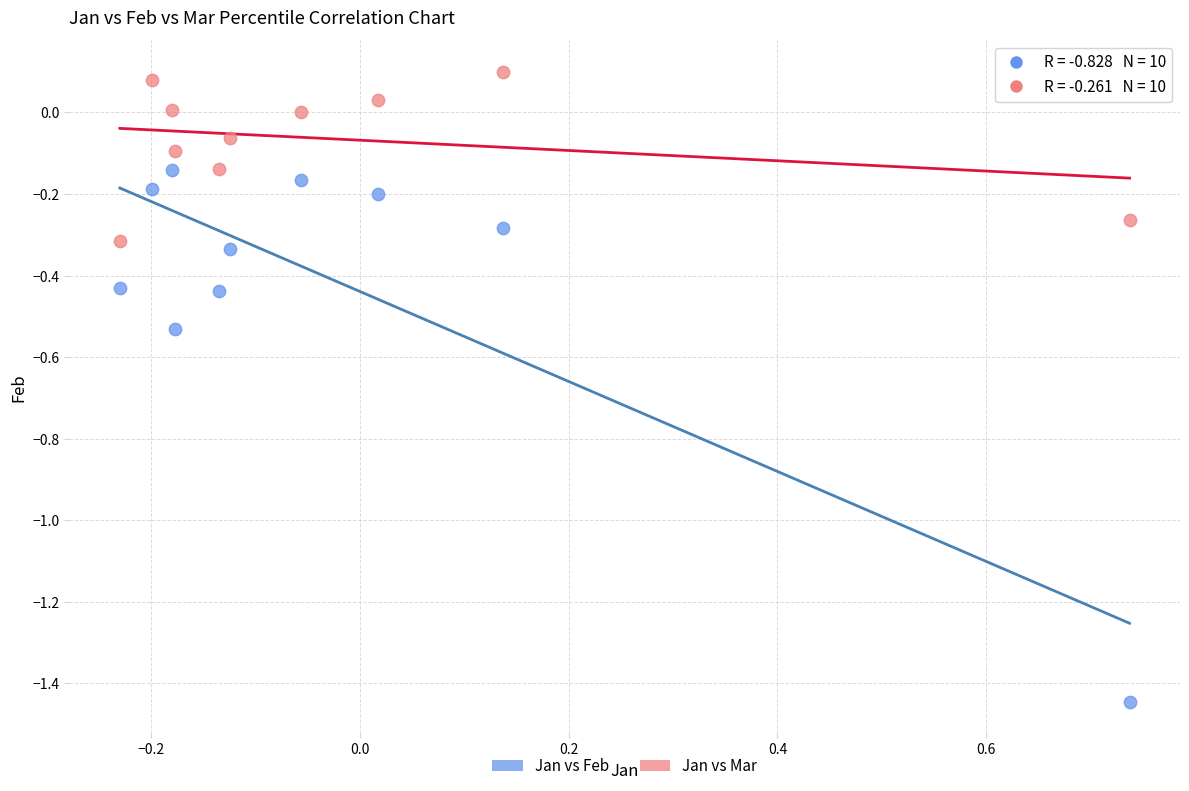

Which series has the widest spread of Y values?

Jan vs Feb